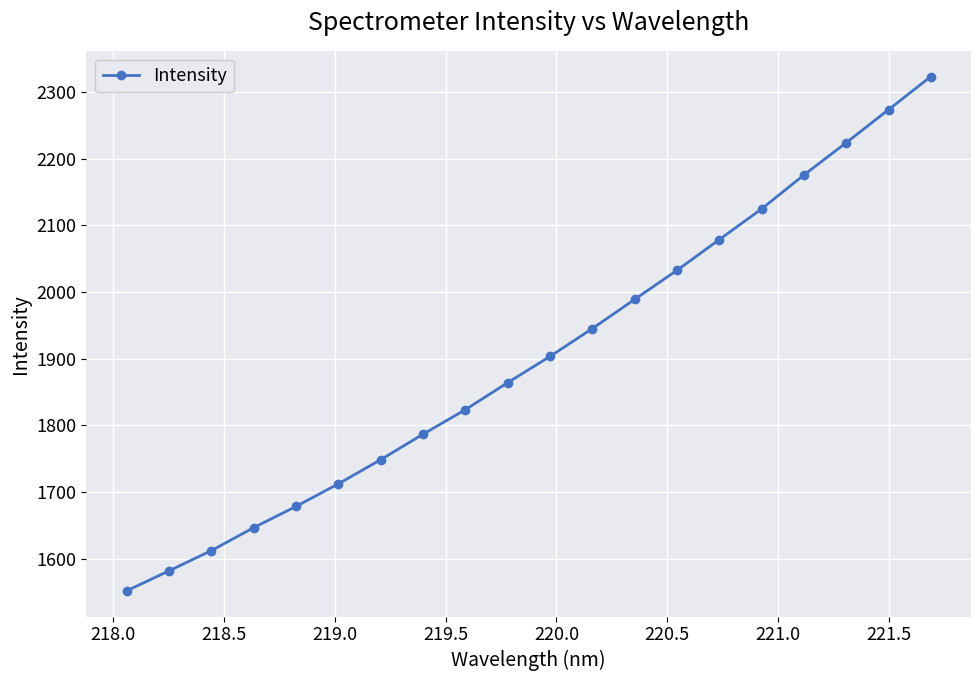

Reading right to left, extract all data points from this chart.

2323.1	2273.4	2223.9	2175.5	2124.6	2078.5	2032.5	1988.9	1945.1	1903.3	1863.9	1823.4	1786.6	1748.4	1712.2	1678.3	1646.4	1612.0	1581.6	1551.6